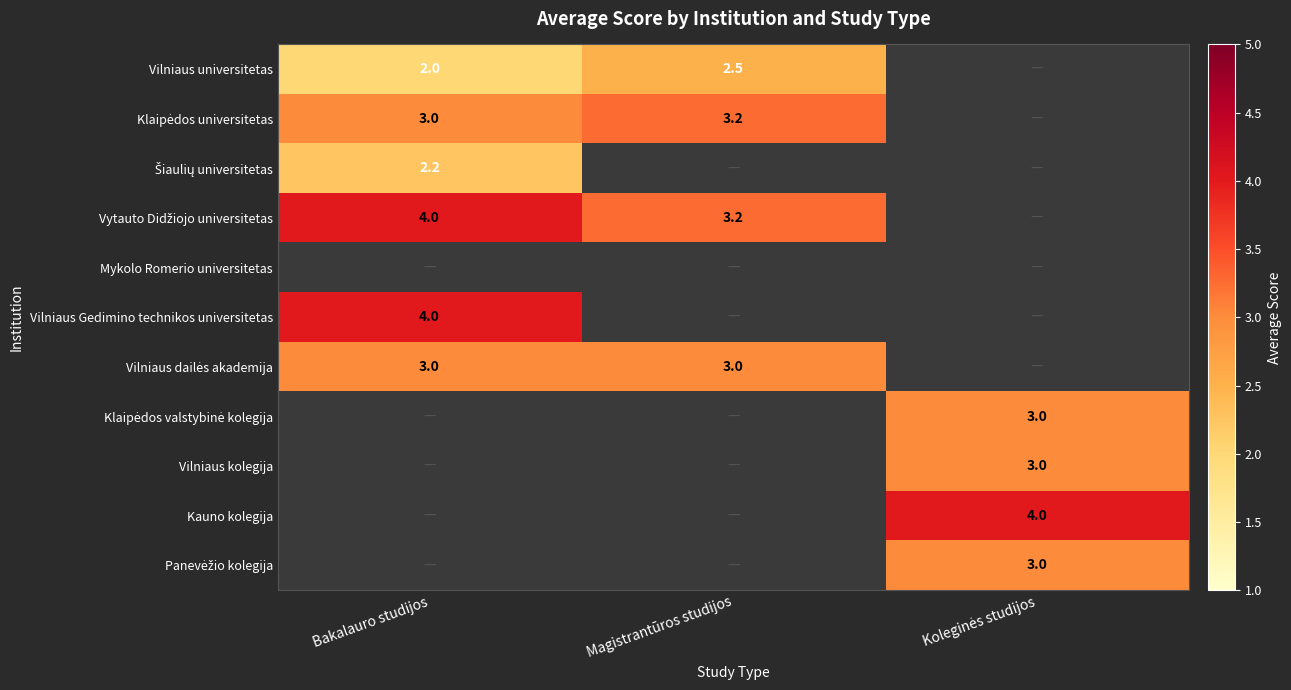

What is the average value of the Vytauto Didžiojo universitetas series?

2.4